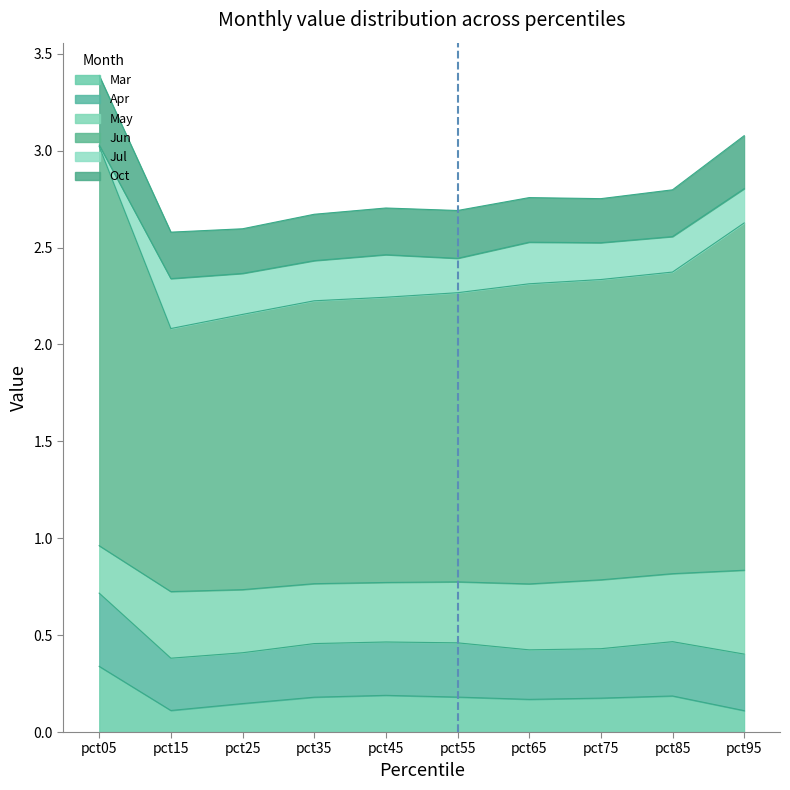

Reading left to right, list all the values displayed in this chart.

Mar: 0.3	0.1	0.1	0.2	0.2	0.2	0.2	0.2	0.2	0.1
Apr: 0.4	0.3	0.3	0.3	0.3	0.3	0.3	0.3	0.3	0.3
May: 0.2	0.3	0.3	0.3	0.3	0.3	0.3	0.4	0.4	0.4
Jun: 2.1	1.4	1.4	1.5	1.5	1.5	1.5	1.5	1.6	1.8
Jul: 0.0	0.3	0.2	0.2	0.2	0.2	0.2	0.2	0.2	0.2
Oct: 0.4	0.2	0.2	0.2	0.2	0.2	0.2	0.2	0.2	0.3